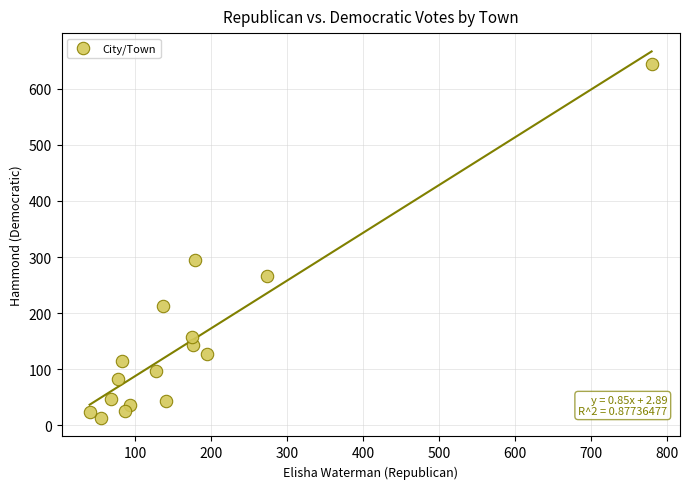

What Y value in the scatter plot is closest to 328?

294